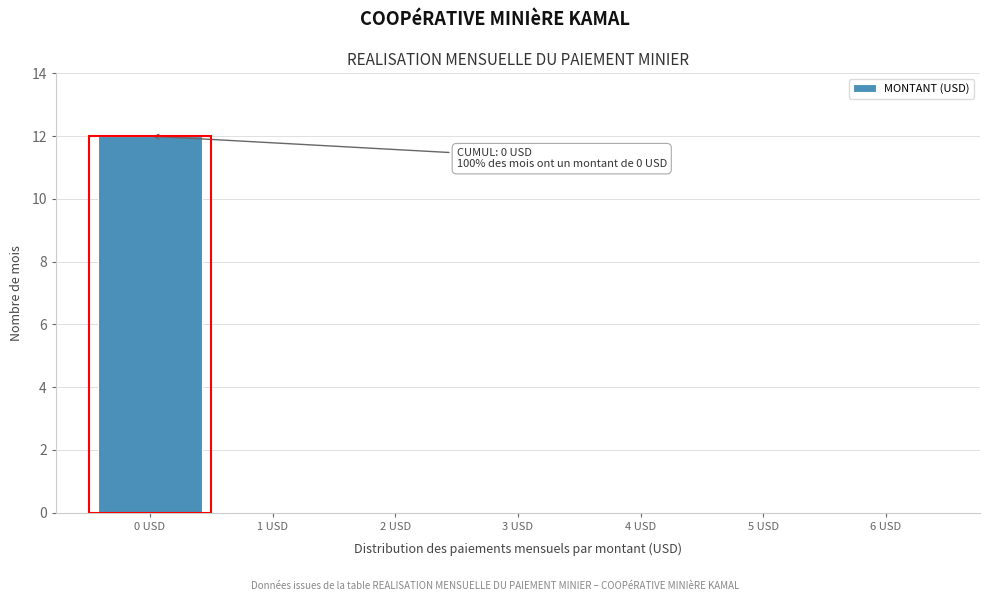

Reading left to right, list all the values displayed in this chart.

0 USD=12	1 USD=0	2 USD=0	3 USD=0	4 USD=0	5 USD=0	6 USD=0